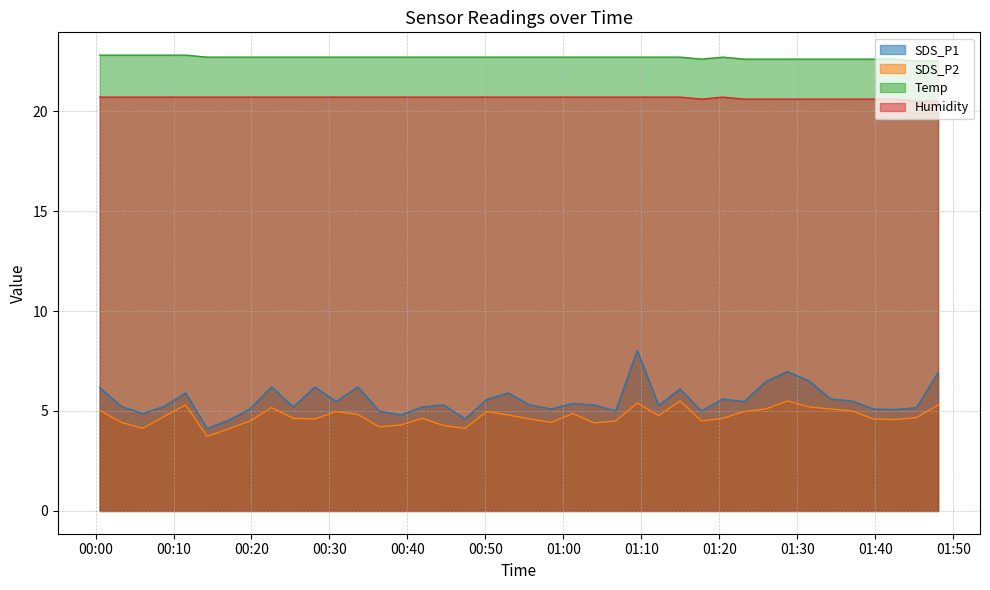

What is the sum of all SDS_P1 values?

221.7